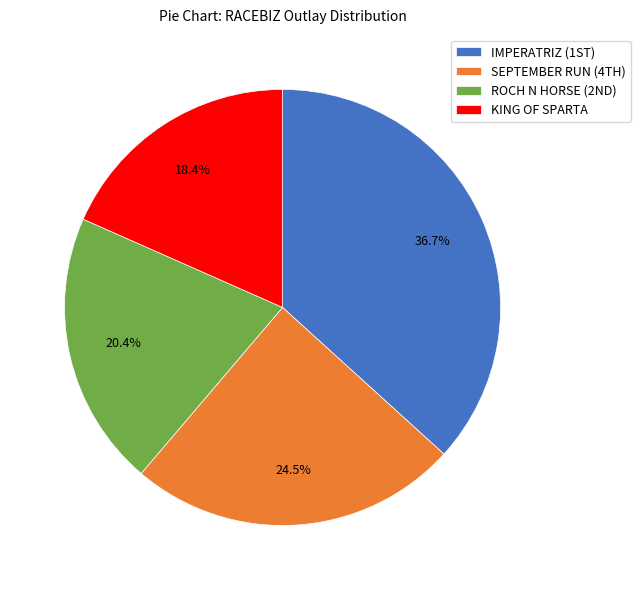

To the nearest percent, what percentage of the pie is KING OF SPARTA?

18%